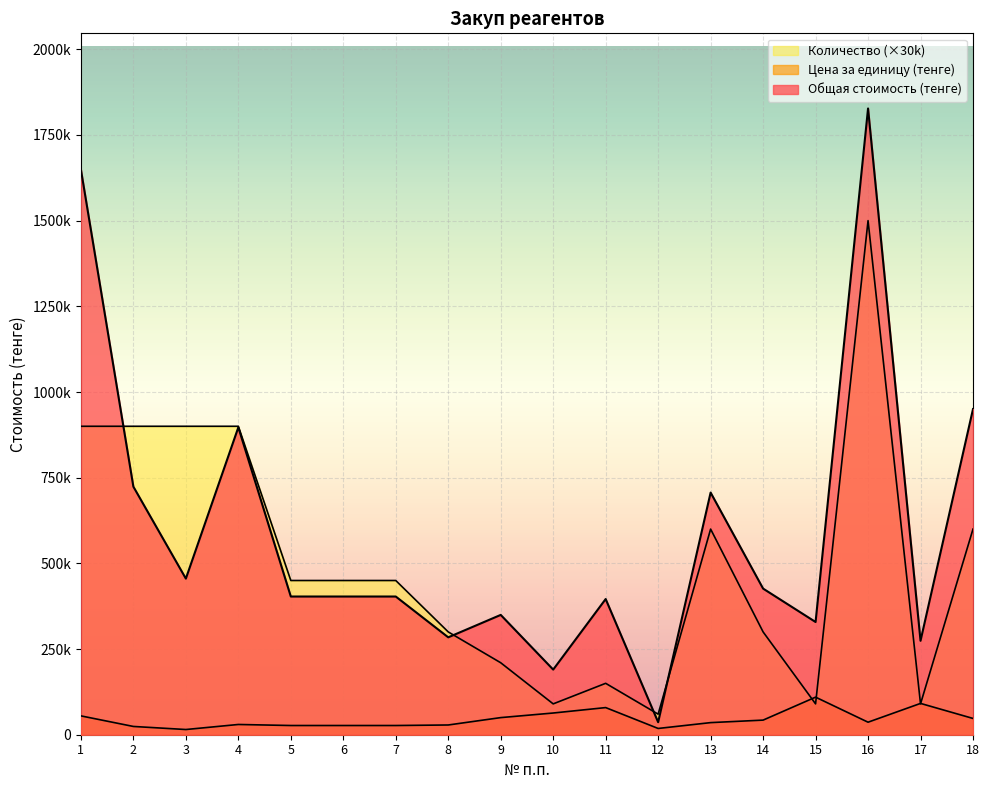

Where does the Общая стоимость (тенге) series first go above 403260?

1